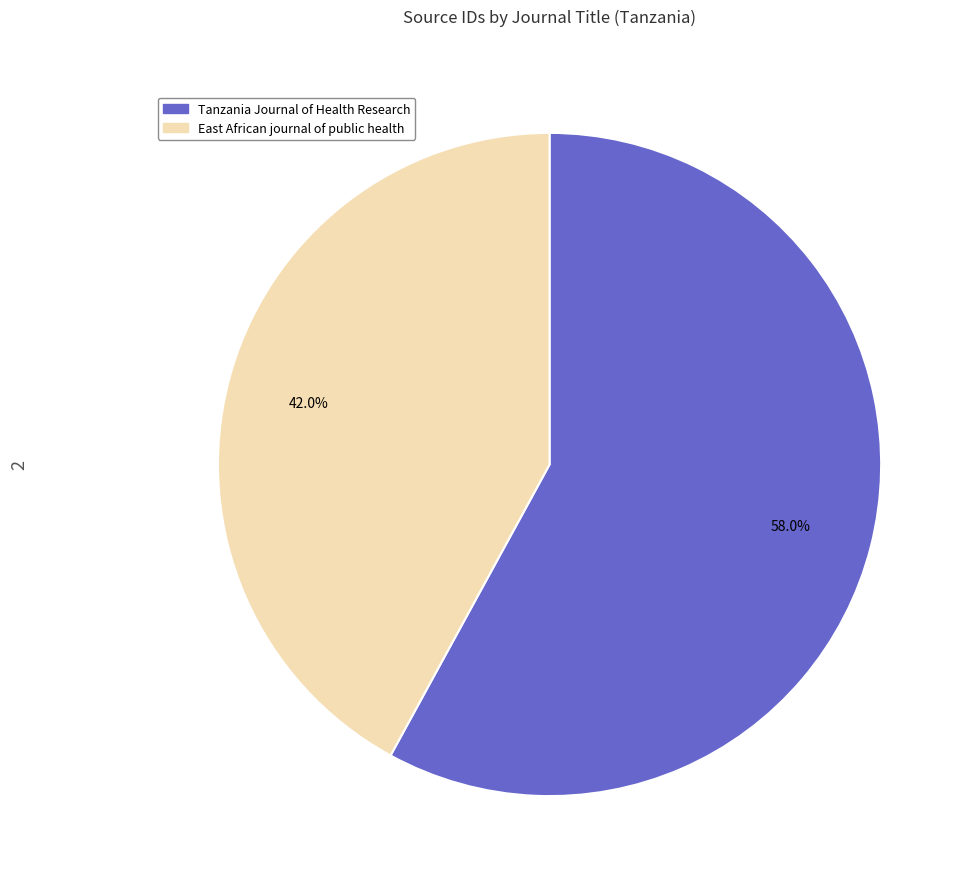

Rank the categories by value from highest to lowest.

Tanzania Journal of Health Research, East African journal of public health